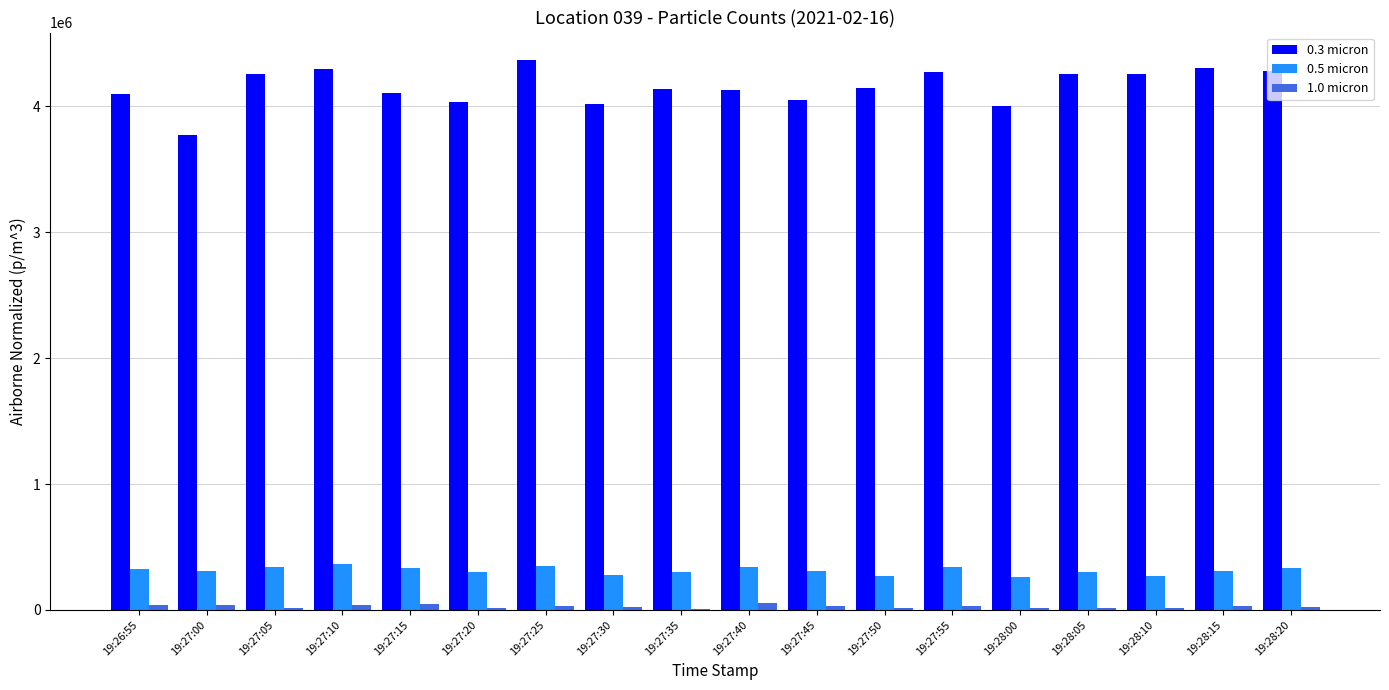

What is the greatest value displayed?

4369130.5